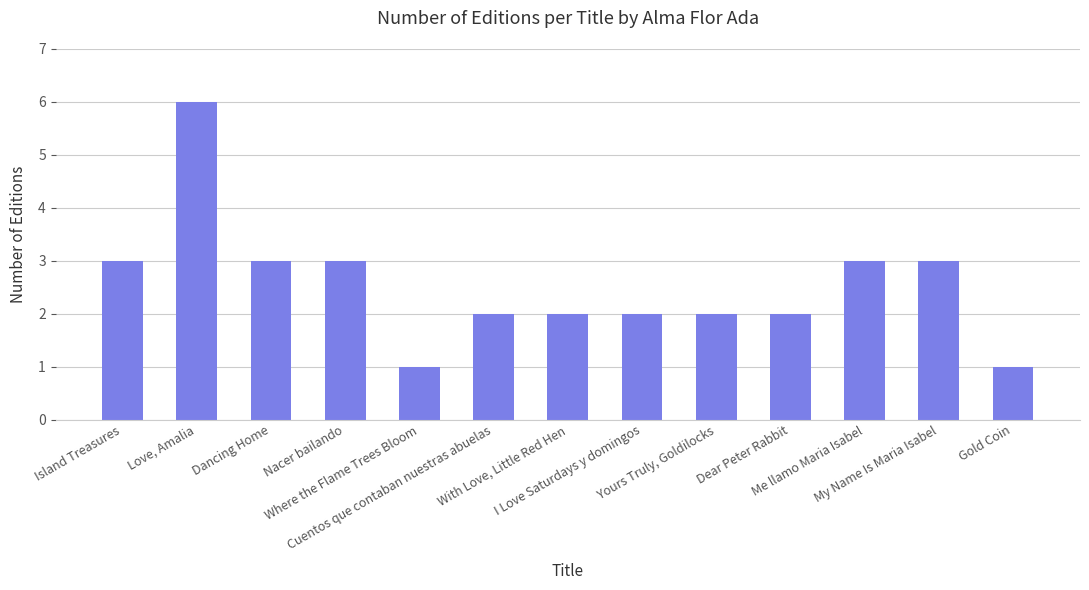

How many series are shown in this chart?

1